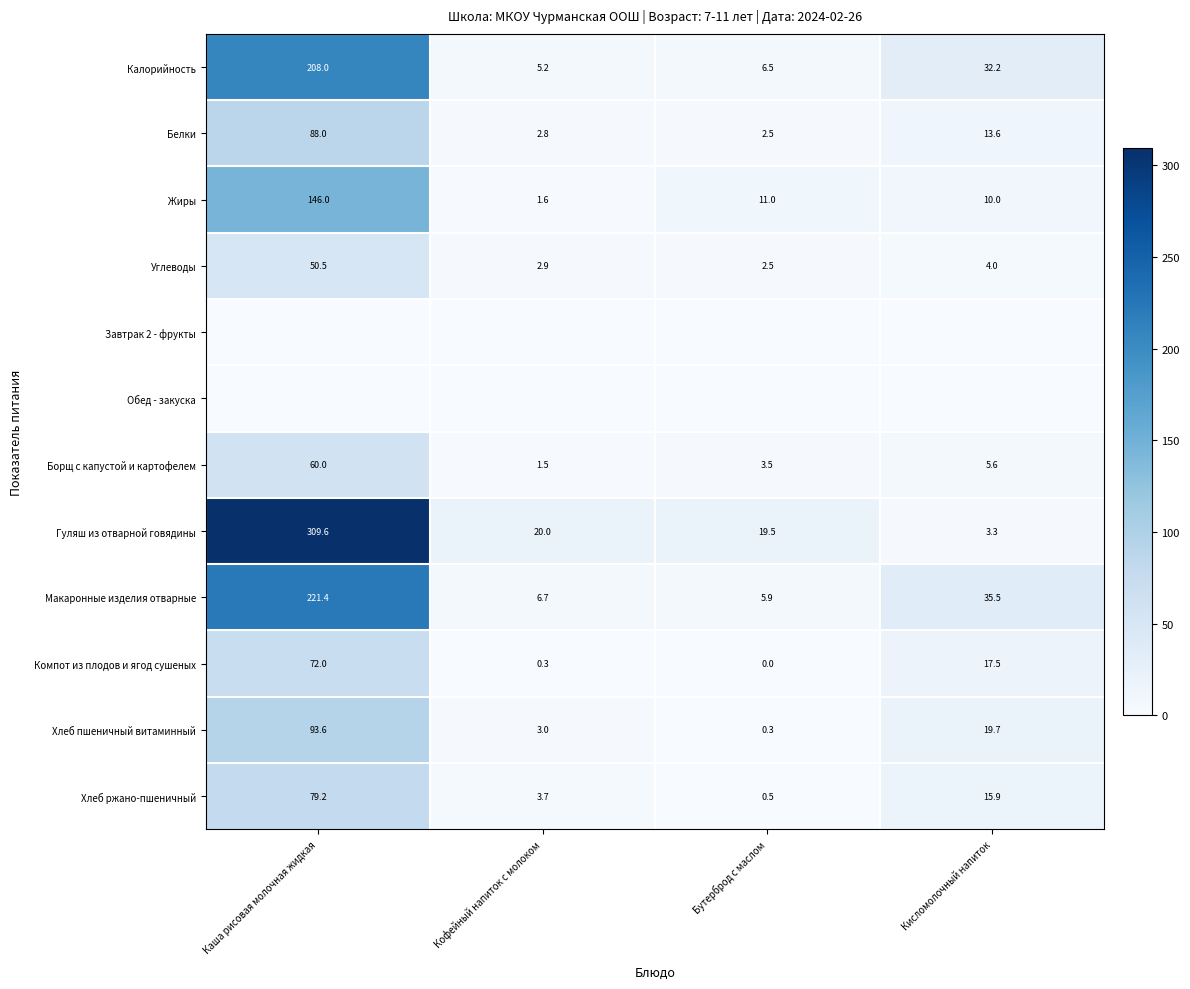

The value of Гуляш из отварной говядины at Кисломолочный напиток is 4.6. True or false?

False